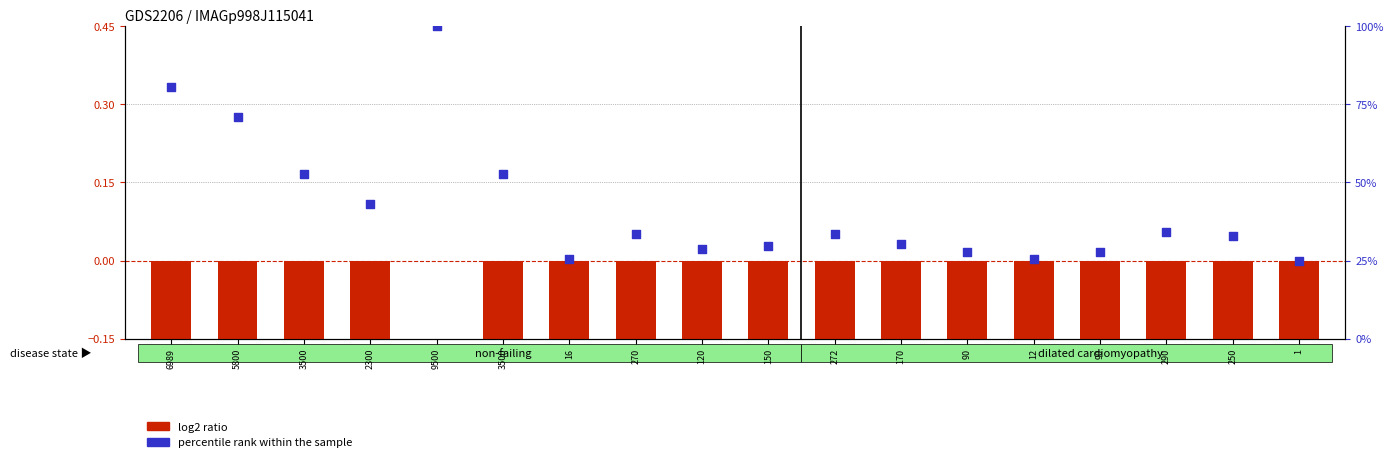

Which series reaches the maximum Y coordinate?

percentile rank within the sample